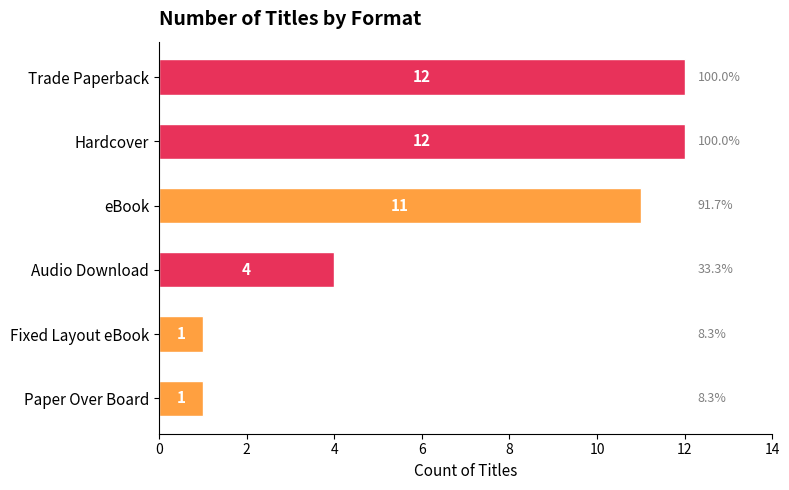

Between Hardcover and Fixed Layout eBook, which is larger?

Hardcover